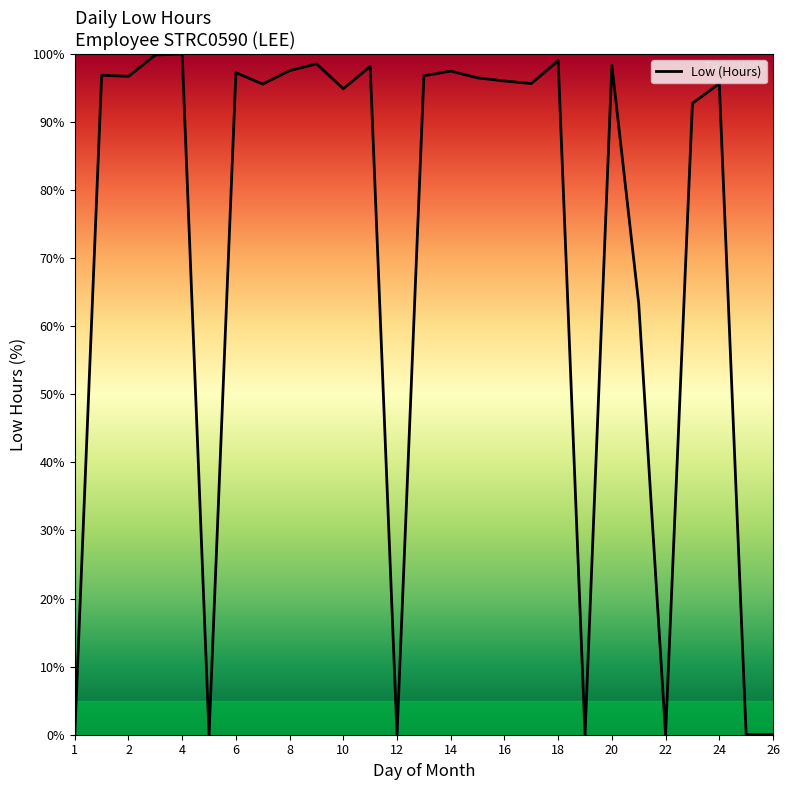

Is this an area chart (filled region under the line)?

No